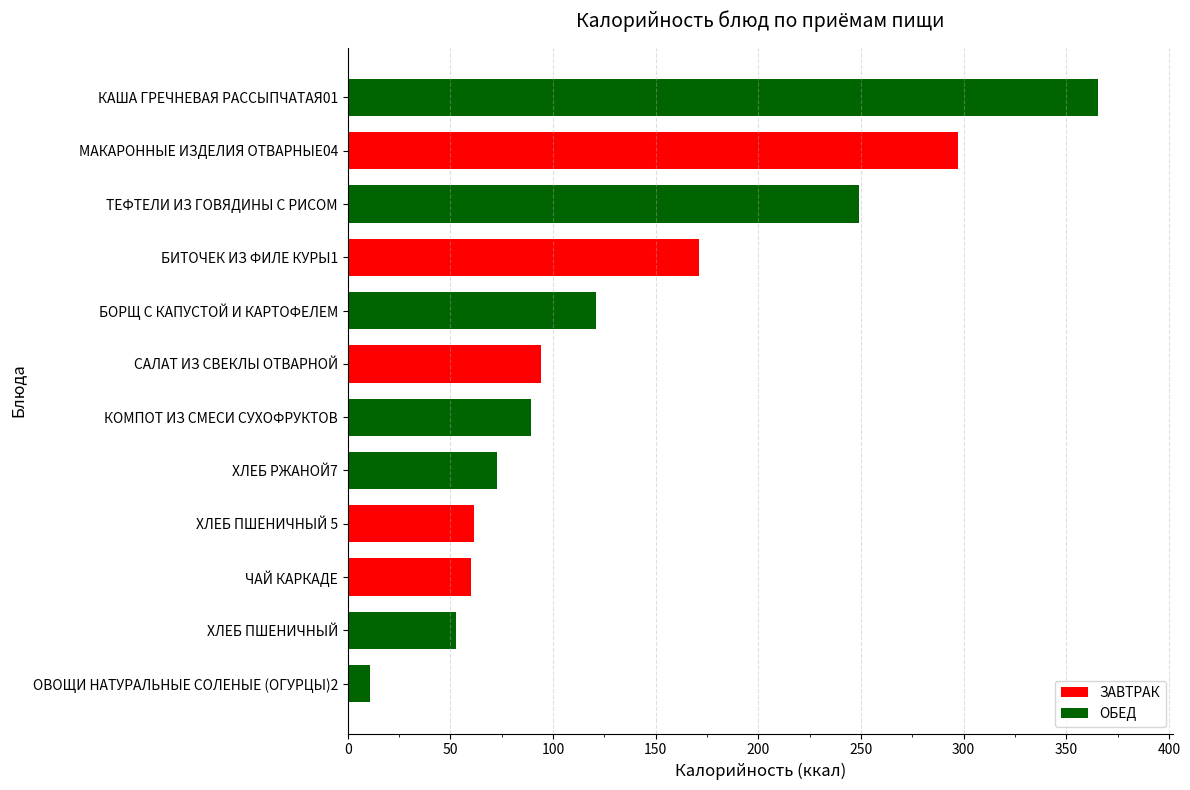

Which has a higher value, ЧАЙ КАРКАДЕ or ХЛЕБ РЖАНОЙ7?

ХЛЕБ РЖАНОЙ7